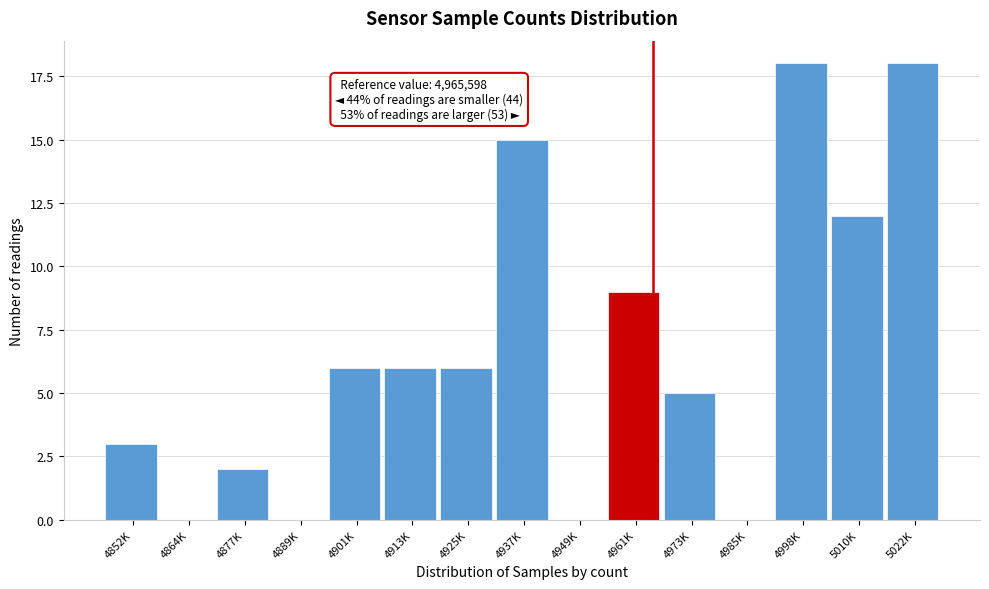

Reading right to left, list all the values displayed in this chart.

5022K=18	5010K=12	4998K=18	4985K=0	4973K=5	4961K=9	4949K=0	4937K=15	4925K=6	4913K=6	4901K=6	4889K=0	4877K=2	4864K=0	4852K=3